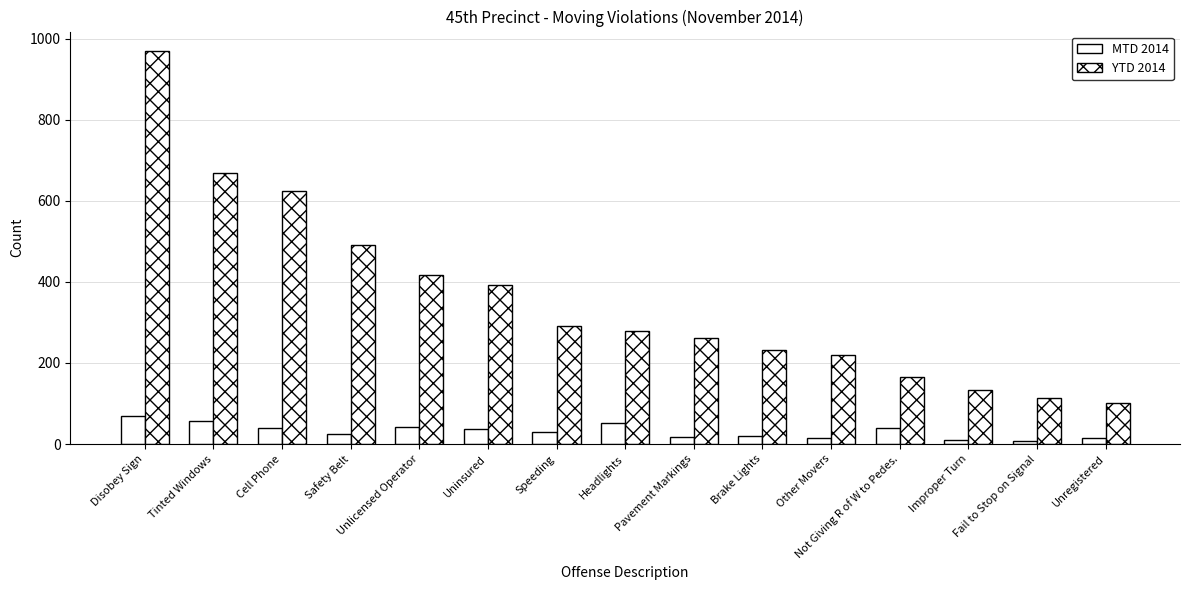

How many categories are shown in the chart?

15